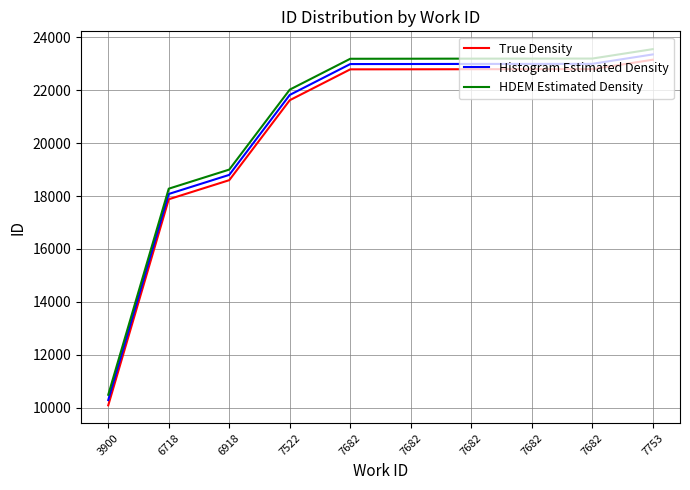

Between 6918 and 7682, which is larger?

7682